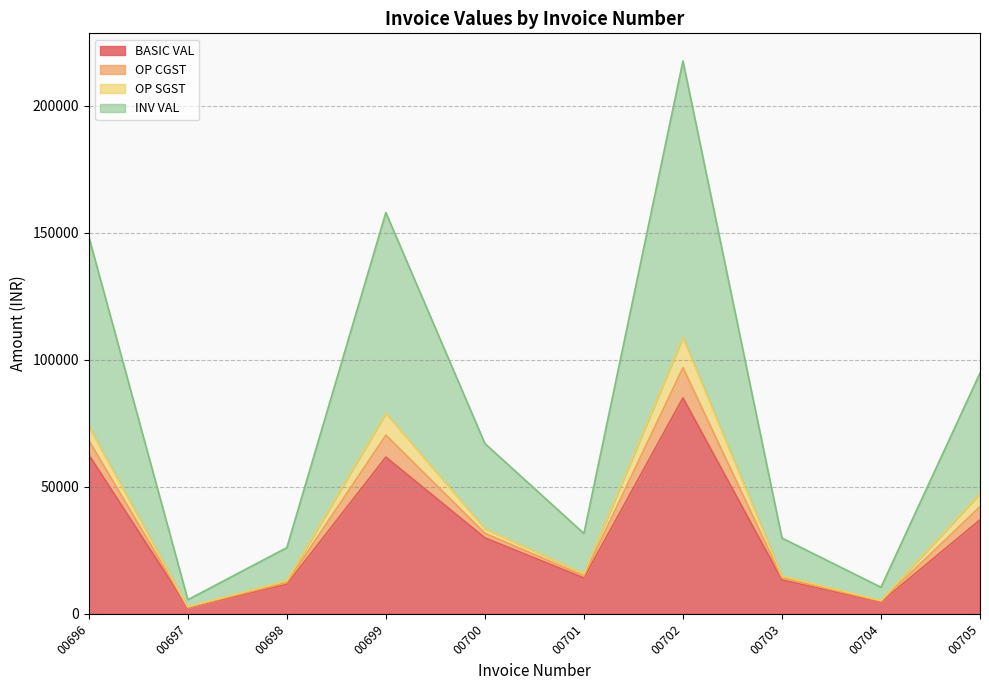

What is the value of the BASIC VAL point at the 8th from the left?

13320.0